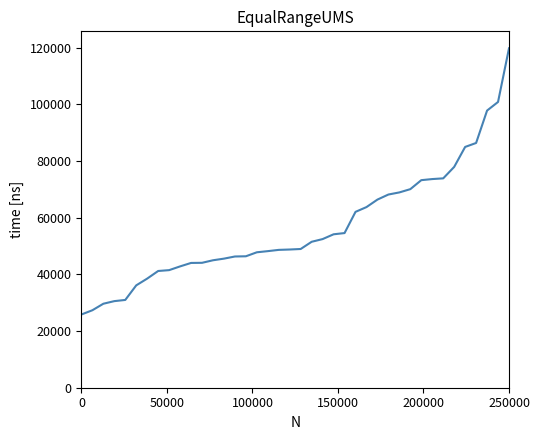

What is the difference between the maximum and minimum values?

93941.0